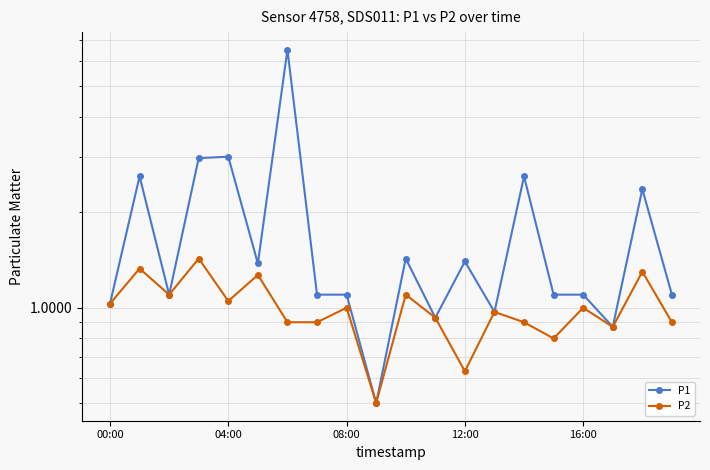

What is the minimum value for P2?

0.5